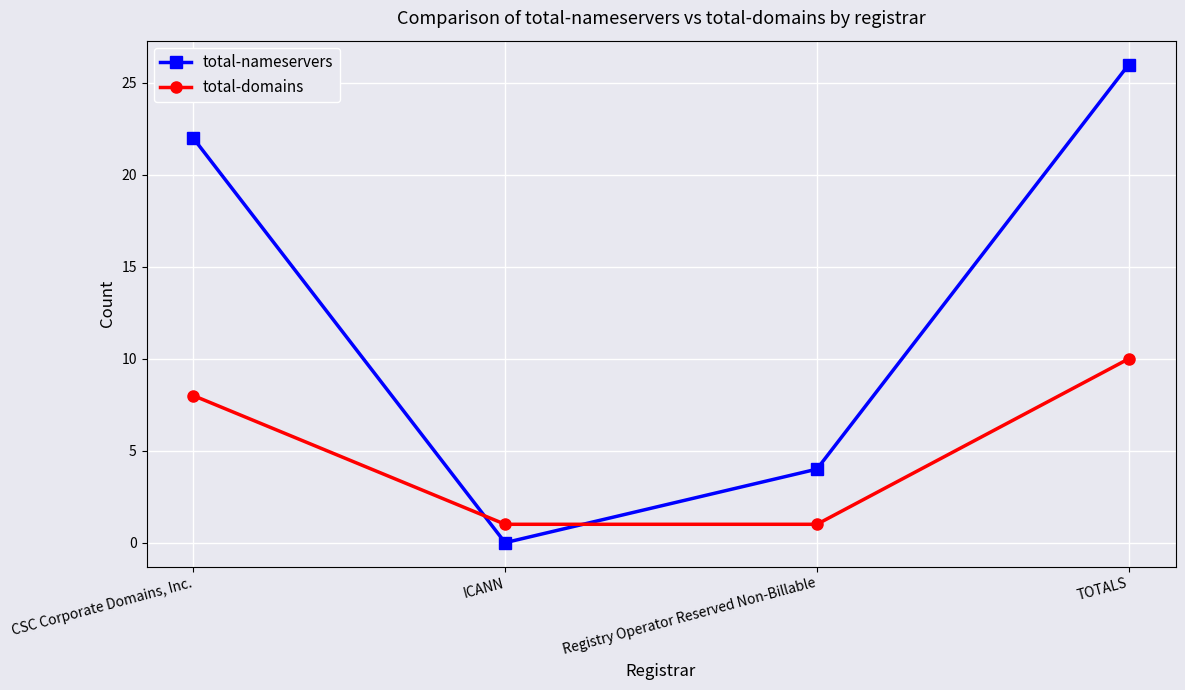

At which category does the chart reach its minimum across all series?

ICANN